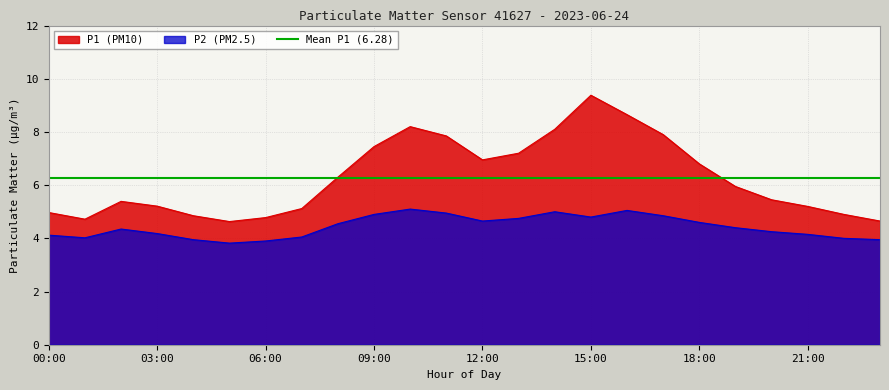

Reading left to right, what are all the values shown in this chart?

P1: 5.0	4.7	5.4	5.2	4.8	4.6	4.8	5.1	6.3	7.5	8.2	7.8	7.0	7.2	8.1	9.4	8.7	7.9	6.8	6.0	5.5	5.2	4.9	4.7
P2: 4.1	4.0	4.3	4.2	4.0	3.8	3.9	4.0	4.5	4.9	5.1	5.0	4.7	4.8	5.0	4.8	5.0	4.8	4.6	4.4	4.2	4.2	4.0	4.0